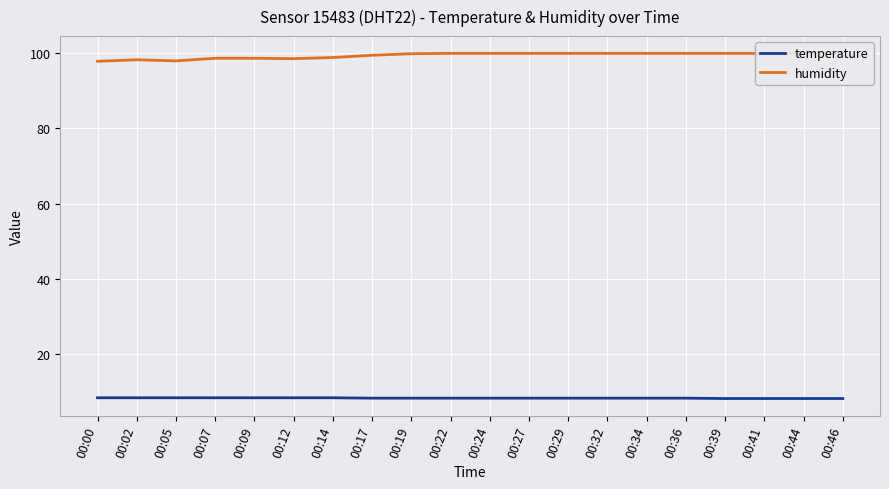

Reading left to right, extract all data points from this chart.

temperature: 00:00=8.5	00:02=8.5	00:05=8.5	00:07=8.5	00:09=8.5	00:12=8.5	00:14=8.5	00:17=8.4	00:19=8.4	00:22=8.4	00:24=8.4	00:27=8.4	00:29=8.4	00:32=8.4	00:34=8.4	00:36=8.4	00:39=8.3	00:41=8.3	00:44=8.3	00:46=8.3
humidity: 00:00=97.8	00:02=98.2	00:05=97.9	00:07=98.6	00:09=98.6	00:12=98.5	00:14=98.8	00:17=99.4	00:19=99.8	00:22=99.9	00:24=99.9	00:27=99.9	00:29=99.9	00:32=99.9	00:34=99.9	00:36=99.9	00:39=99.9	00:41=99.9	00:44=99.9	00:46=99.9